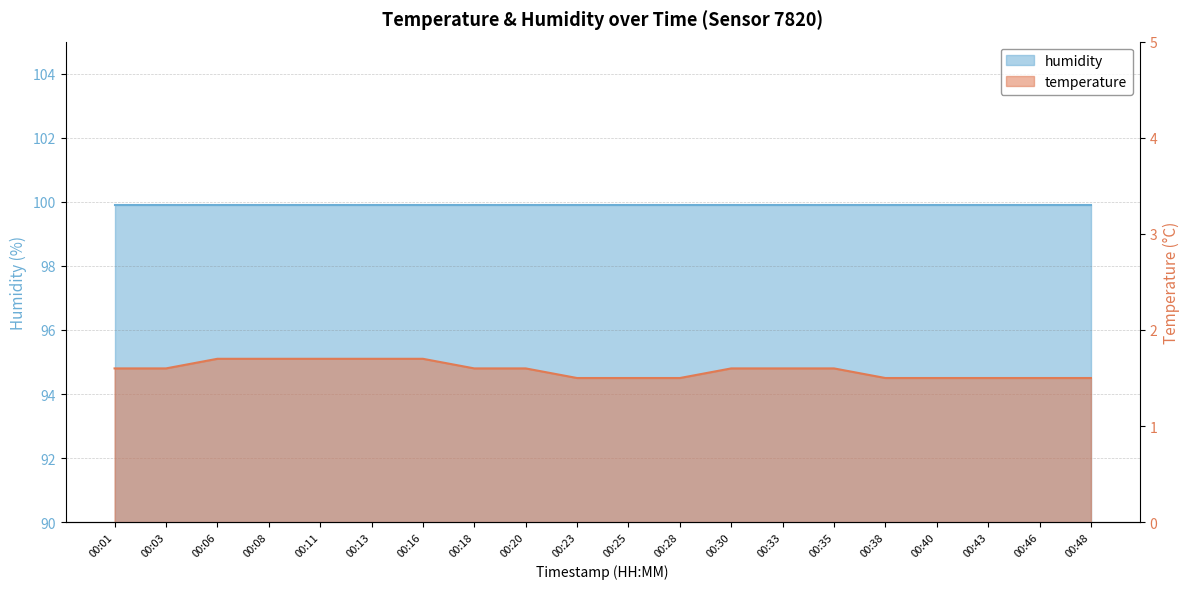

Count the values in the range 1 to 2.

20